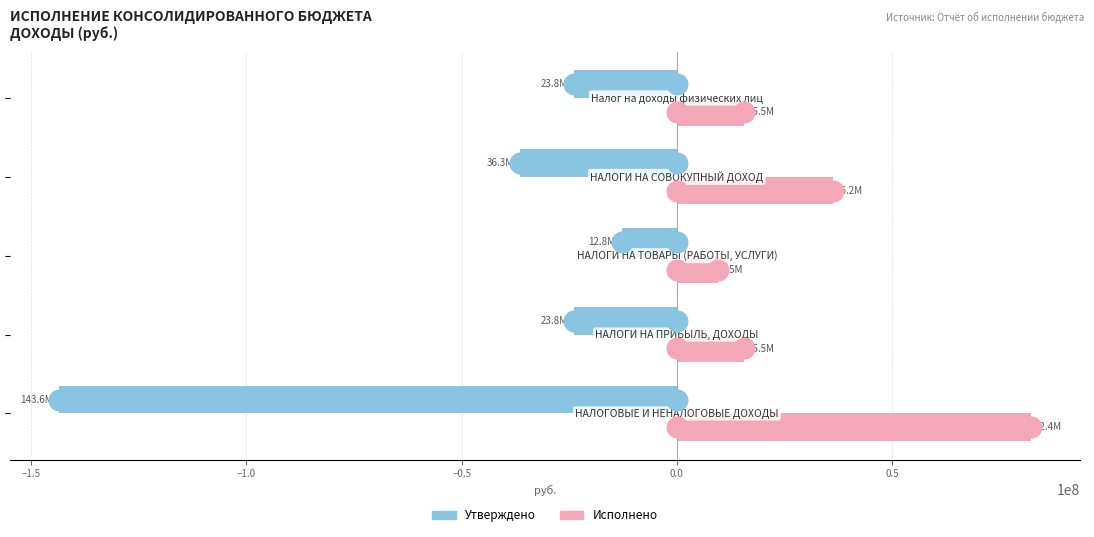

What are all the series names shown in the legend?

Утверждено, Исполнено